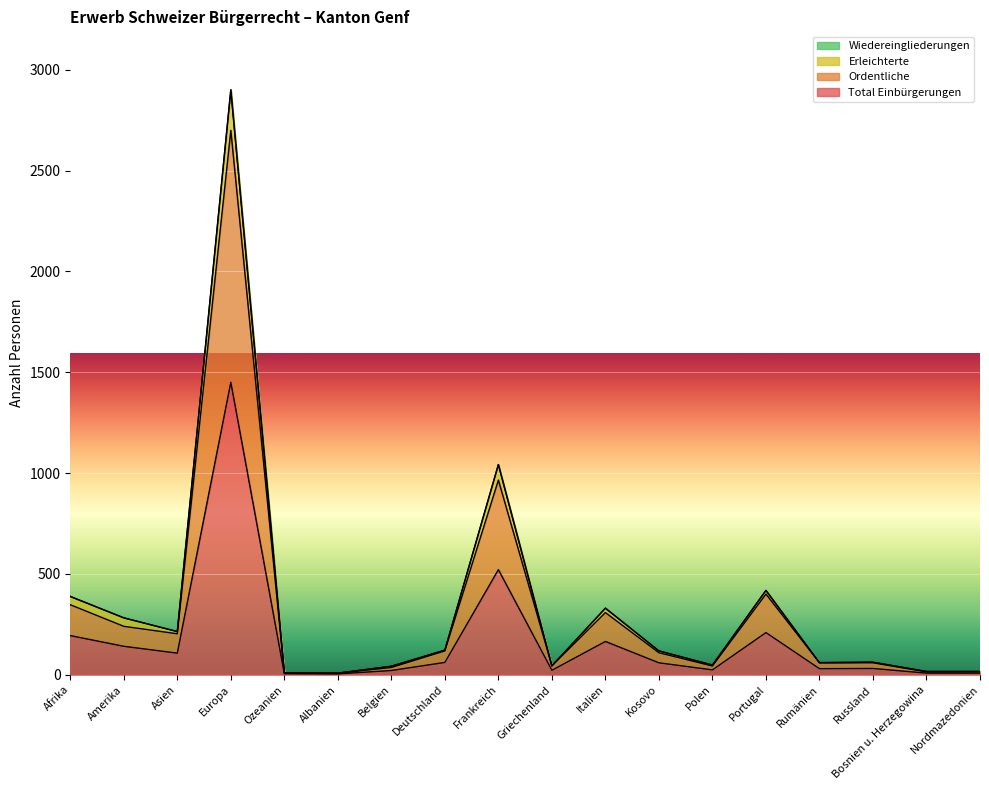

Which category has the lowest value in the Total Einbürgerungen series?

Albanien